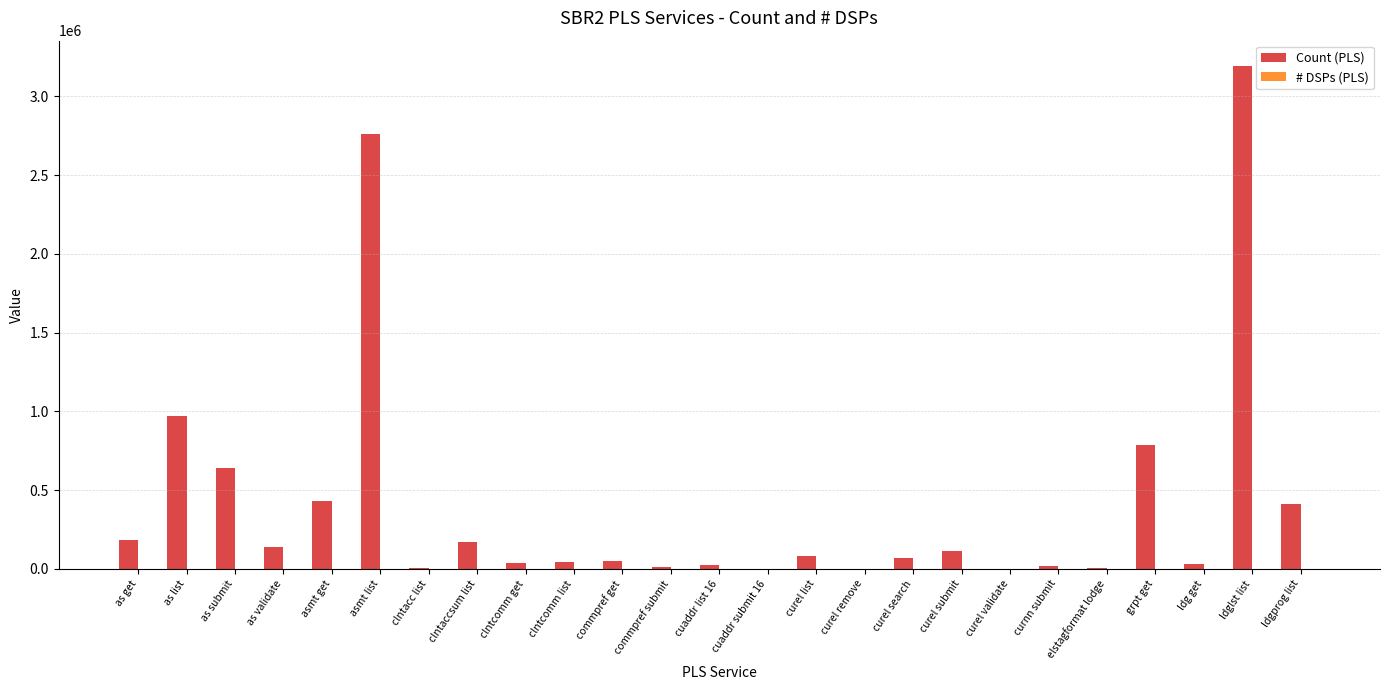

Which series has the largest total across all categories?

Count (PLS)